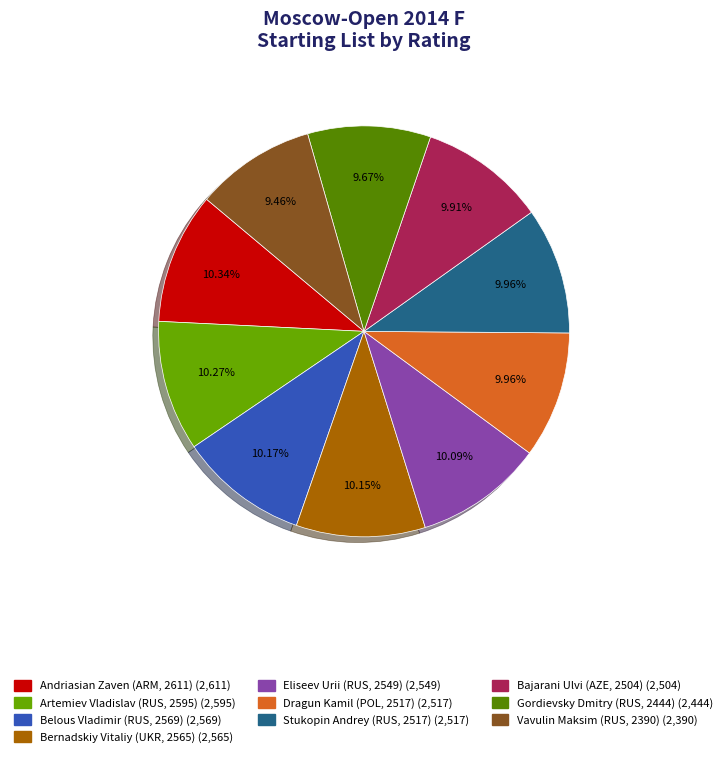

Count the number of slices in the pie.

10